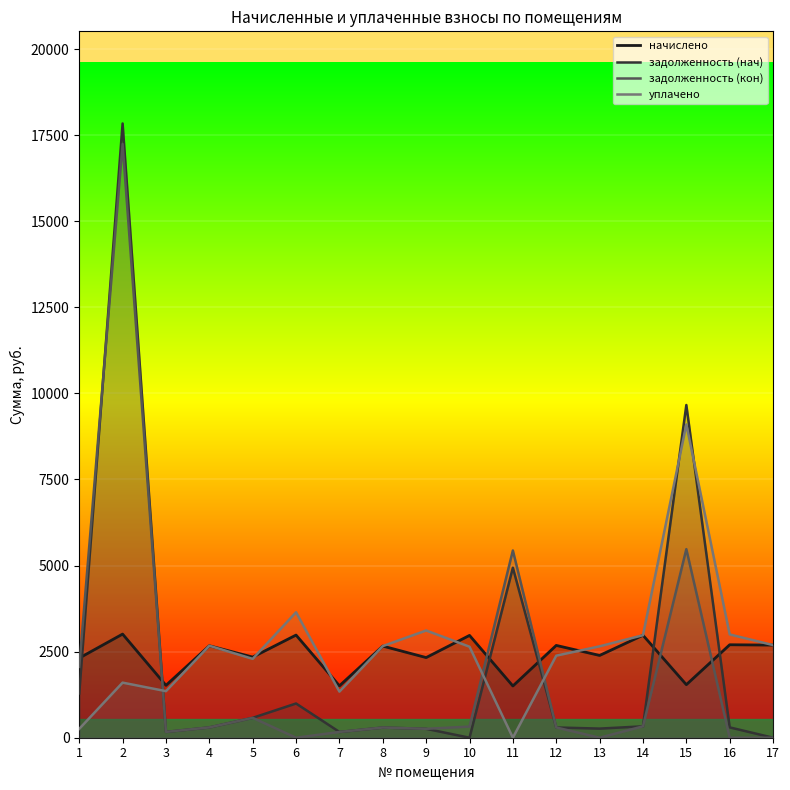

What is the value of the задолженность (кон) point at the 2nd from the left?

17242.6